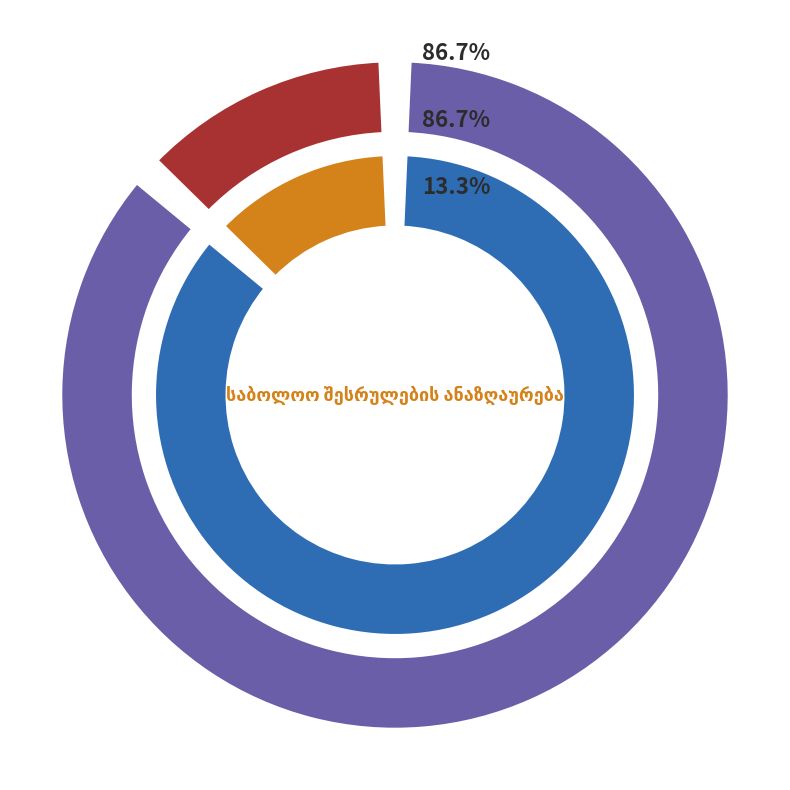

What percentage is the წყალსადენი slice, to the nearest percent?

13%